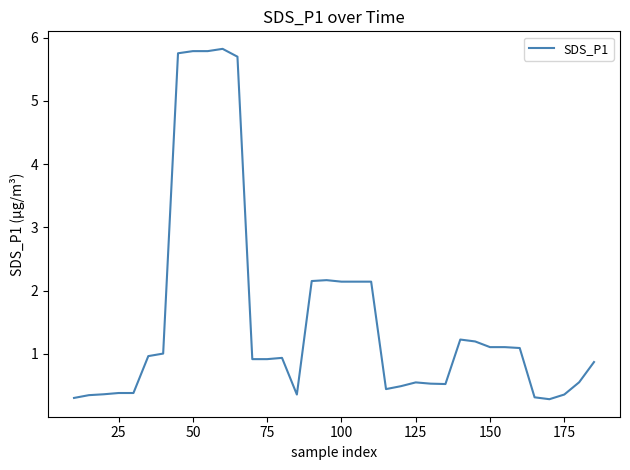

True or false: the data has more than 1 interior local peaks.

True